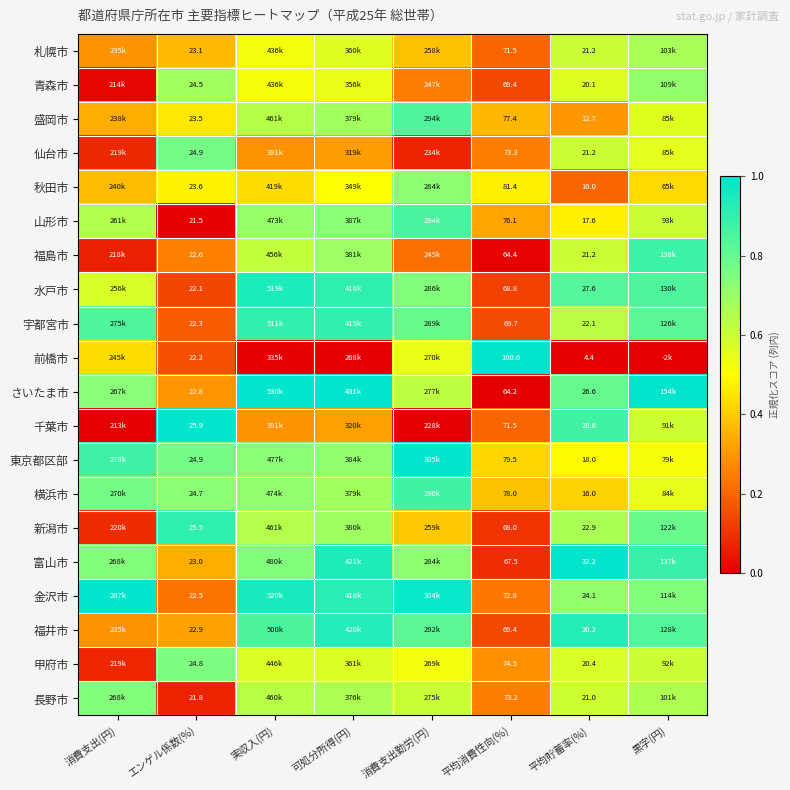

What is the difference between the highest and lowest values at 消費支出(円)?

1.0